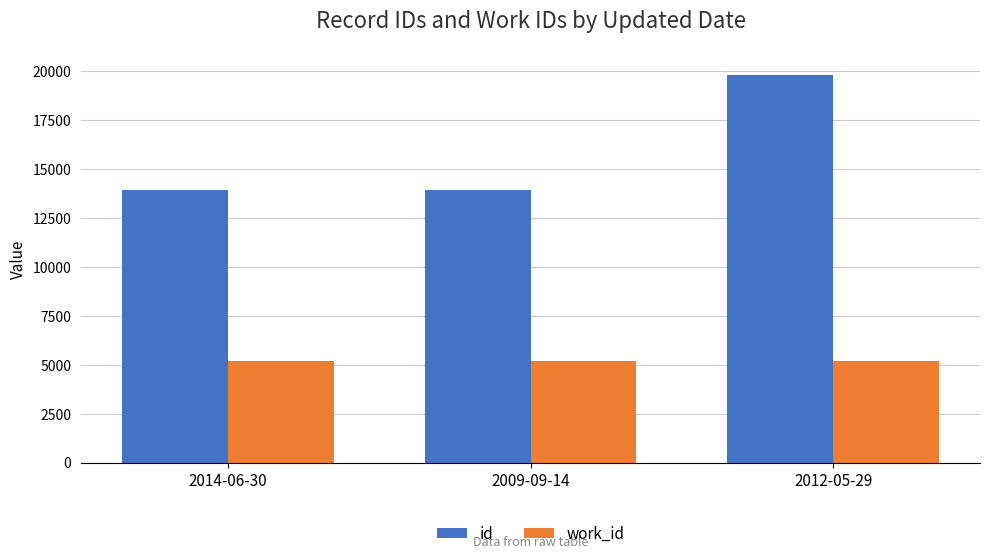

The value of id at 2012-05-29 is 35252. True or false?

False